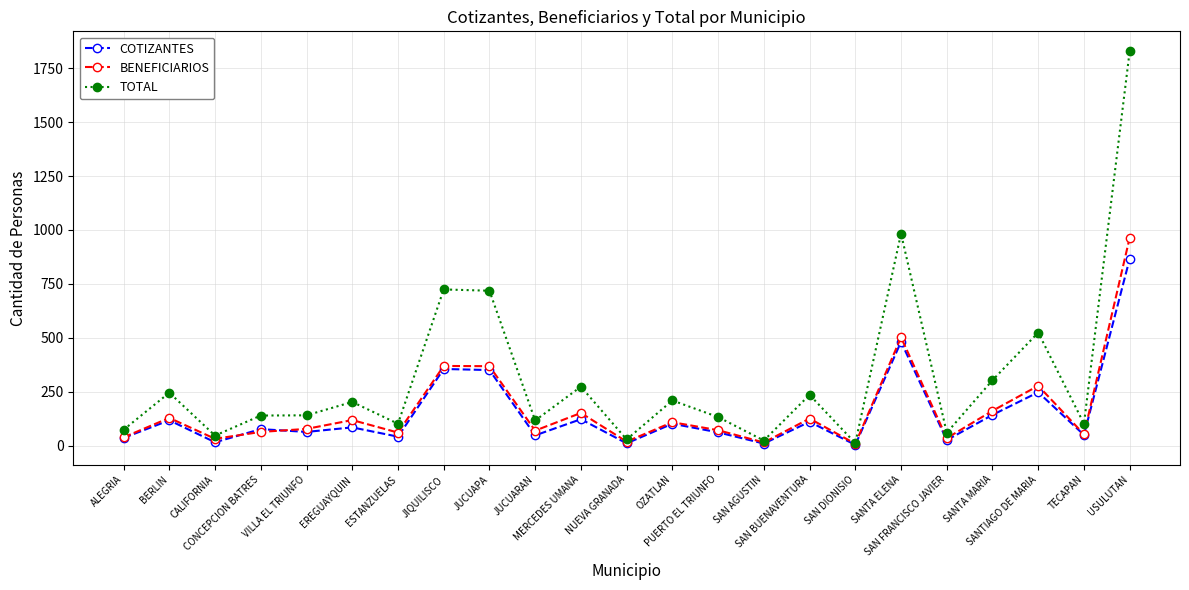

What position from the right is SAN BUENAVENTURA?

8